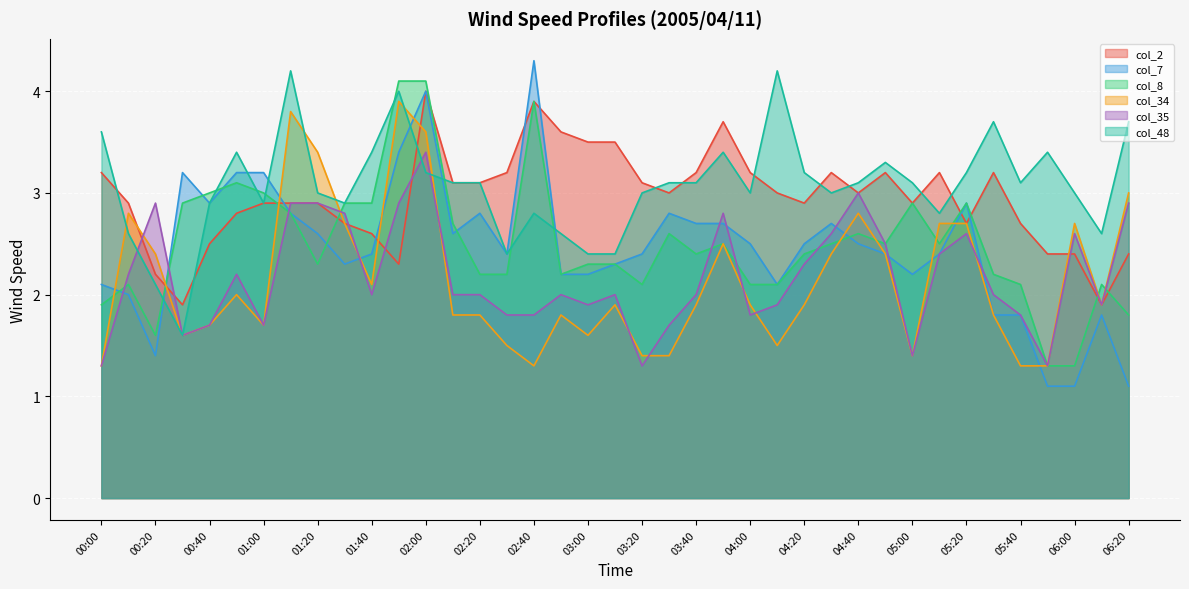

Reading left to right, what are all the values shown in this chart?

col_2: 3.2	2.9	2.2	1.9	2.5	2.8	2.9	2.9	2.9	2.7	2.6	2.3	4.0	3.1	3.1	3.2	3.9	3.6	3.5	3.5	3.1	3.0	3.2	3.7	3.2	3.0	2.9	3.2	3.0	3.2	2.9	3.2	2.7	3.2	2.7	2.4	2.4	1.9	2.4
col_7: 2.1	2.0	1.4	3.2	2.9	3.2	3.2	2.8	2.6	2.3	2.4	3.4	4.0	2.6	2.8	2.4	4.3	2.2	2.2	2.3	2.4	2.8	2.7	2.7	2.5	2.1	2.5	2.7	2.5	2.4	2.2	2.4	2.9	1.8	1.8	1.1	1.1	1.8	1.1
col_8: 1.9	2.1	1.6	2.9	3.0	3.1	3.0	2.8	2.3	2.9	2.9	4.1	4.1	2.7	2.2	2.2	3.9	2.2	2.3	2.3	2.1	2.6	2.4	2.5	2.1	2.1	2.4	2.5	2.6	2.5	2.9	2.5	2.9	2.2	2.1	1.3	1.3	2.1	1.8
col_34: 1.3	2.8	2.4	1.6	1.7	2.0	1.7	3.8	3.4	2.7	2.1	3.9	3.6	1.8	1.8	1.5	1.3	1.8	1.6	1.9	1.4	1.4	1.9	2.5	1.9	1.5	1.9	2.4	2.8	2.4	1.4	2.7	2.7	1.8	1.3	1.3	2.7	1.9	3.0
col_35: 1.3	2.2	2.9	1.6	1.7	2.2	1.7	2.9	2.9	2.8	2.0	2.9	3.4	2.0	2.0	1.8	1.8	2.0	1.9	2.0	1.3	1.7	2.0	2.8	1.8	1.9	2.3	2.6	3.0	2.5	1.4	2.4	2.6	2.0	1.8	1.3	2.6	1.9	2.9
col_48: 3.6	2.6	2.1	1.6	2.9	3.4	2.9	4.2	3.0	2.9	3.4	4.0	3.2	3.1	3.1	2.4	2.8	2.6	2.4	2.4	3.0	3.1	3.1	3.4	3.0	4.2	3.2	3.0	3.1	3.3	3.1	2.8	3.2	3.7	3.1	3.4	3.0	2.6	3.7